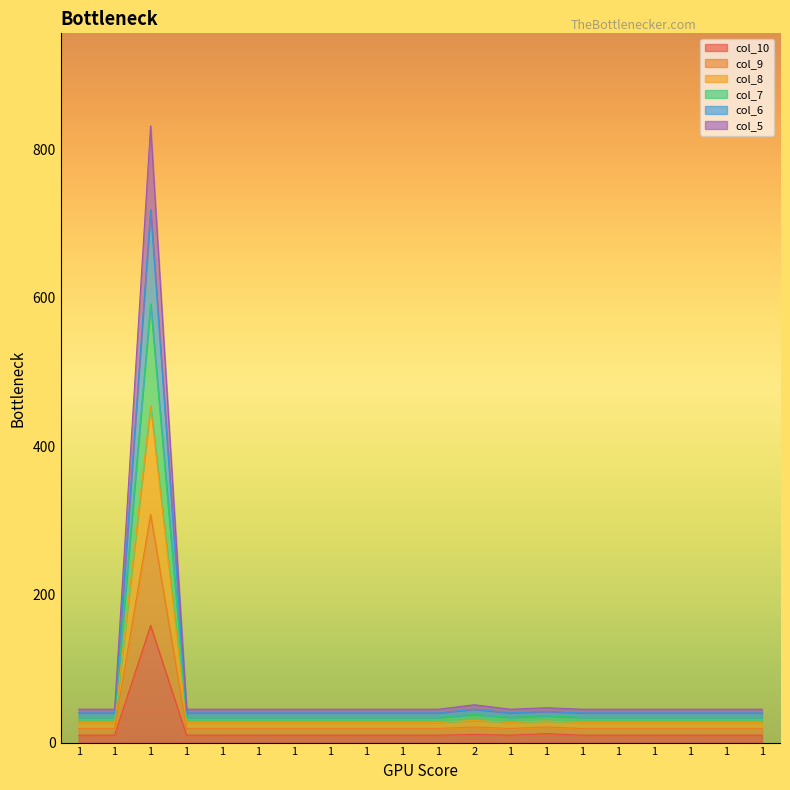

What is the sum of all col_10 values?

351